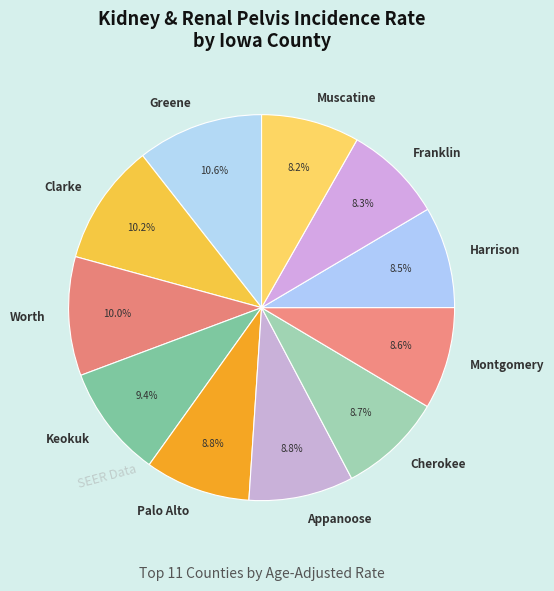

Is the sum of Cherokee and Palo Alto greater than half?

No